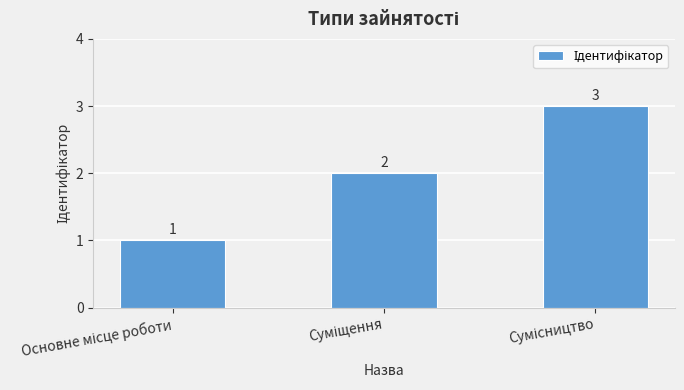

What is the value of the 3rd bar from the left?

3